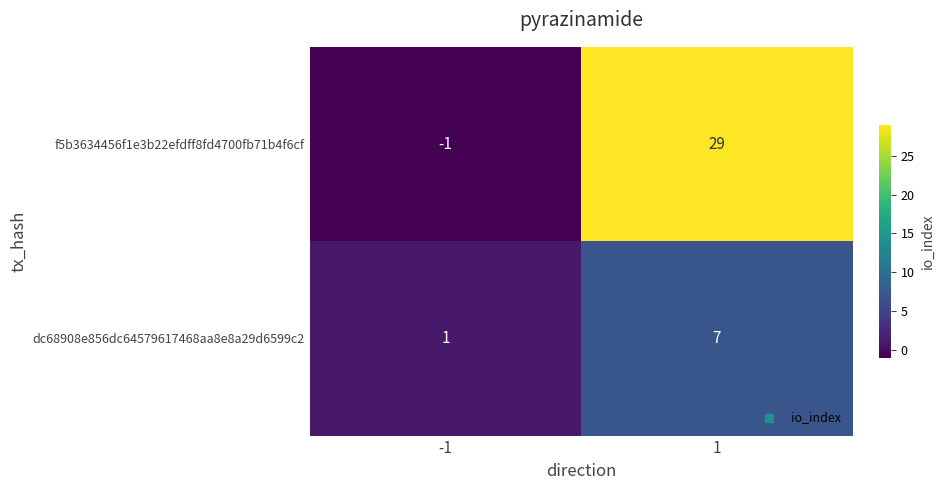

Rank the series by their average value, from highest to lowest.

f5b3634456f1e3b22efdff8fd4700fb71b4f6cf, dc68908e856dc64579617468aa8e8a29d6599c2